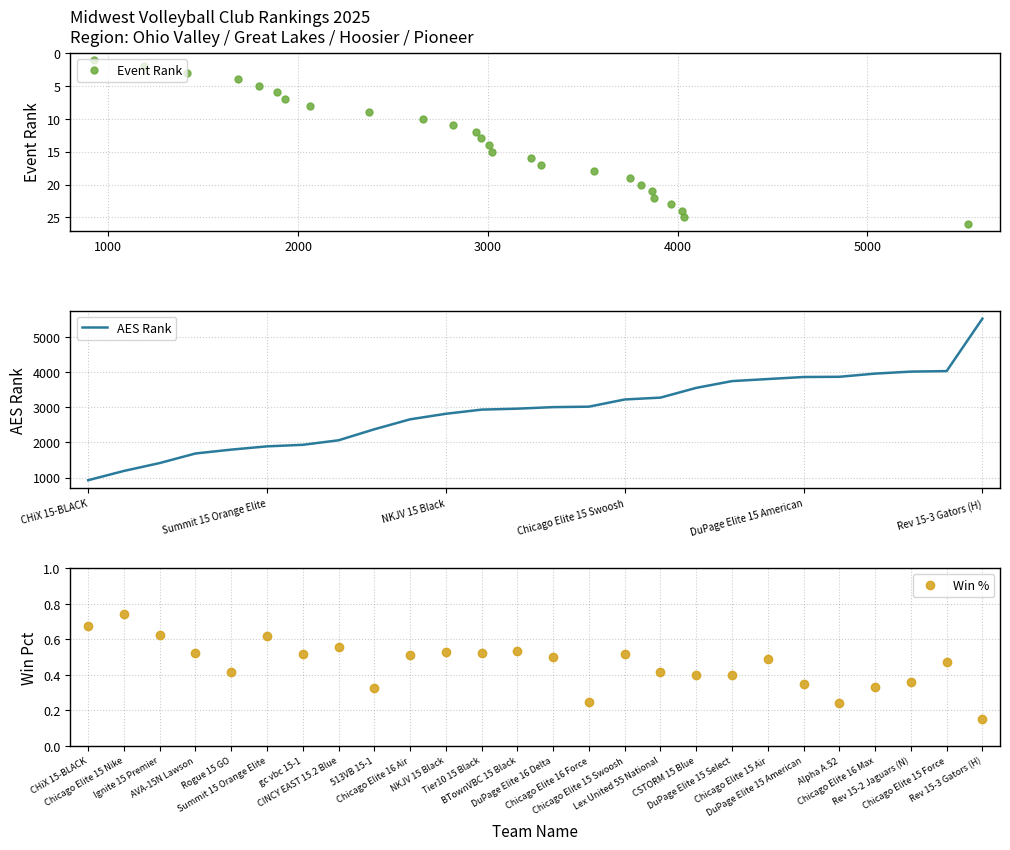

True or false: Event Rank has more than 1 interior local peaks.

False